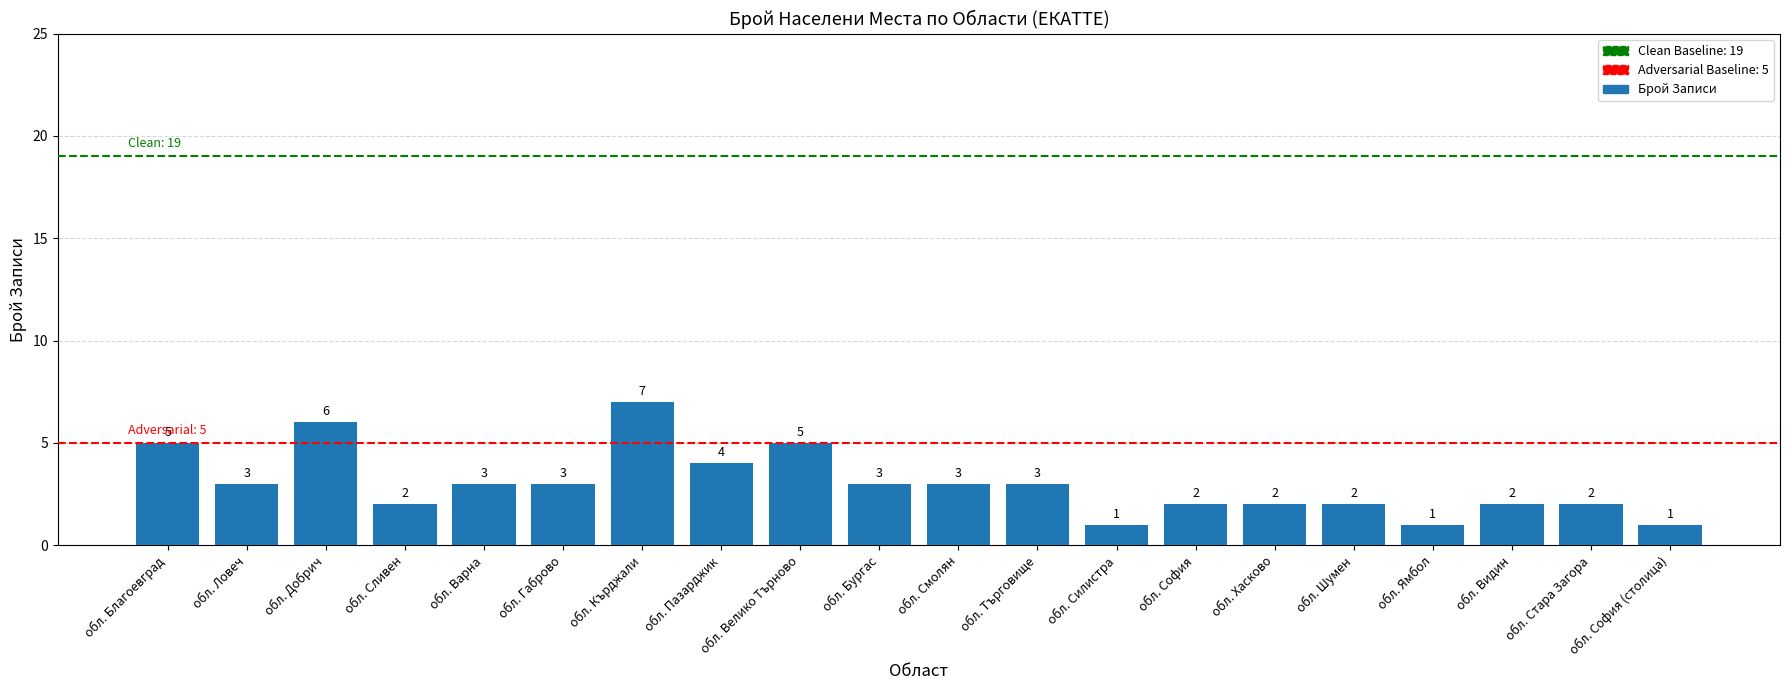

Reading left to right, list all the values displayed in this chart.

5	3	6	2	3	3	7	4	5	3	3	3	1	2	2	2	1	2	2	1